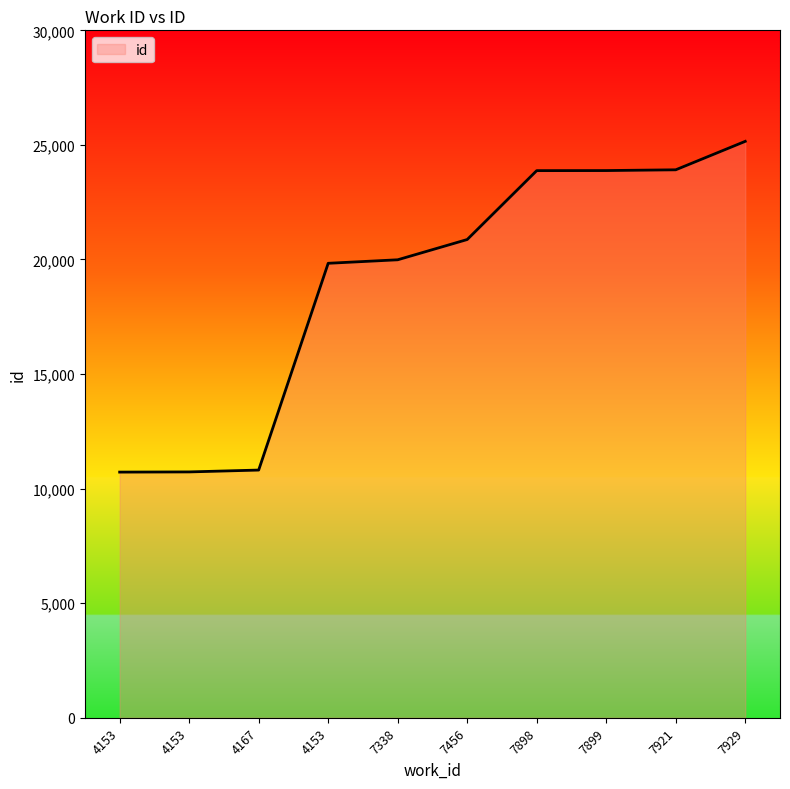

What is the label of the 2nd point from the left?

4153